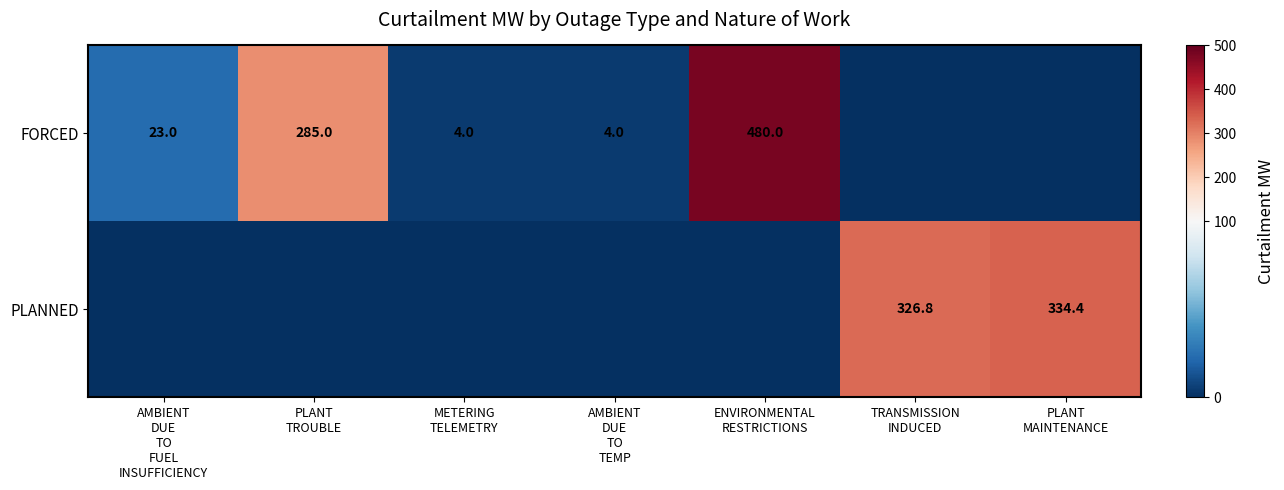

At which label does FORCED reach its peak?

ENVIRONMENTAL RESTRICTIONS